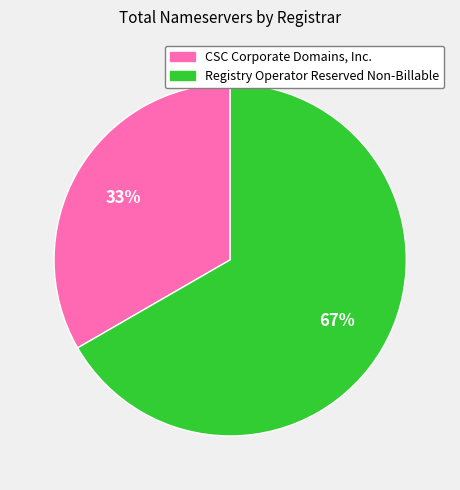

How many slices are in this pie chart?

2